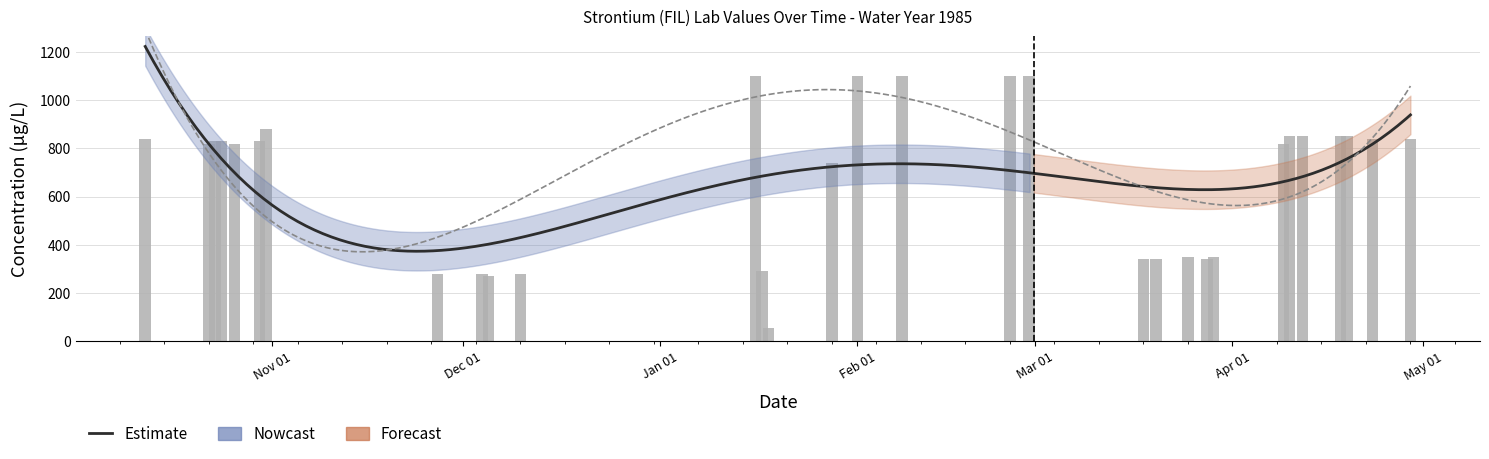

Is it true that Expected Conc. equals 334.0 at 1985-03-25?

True